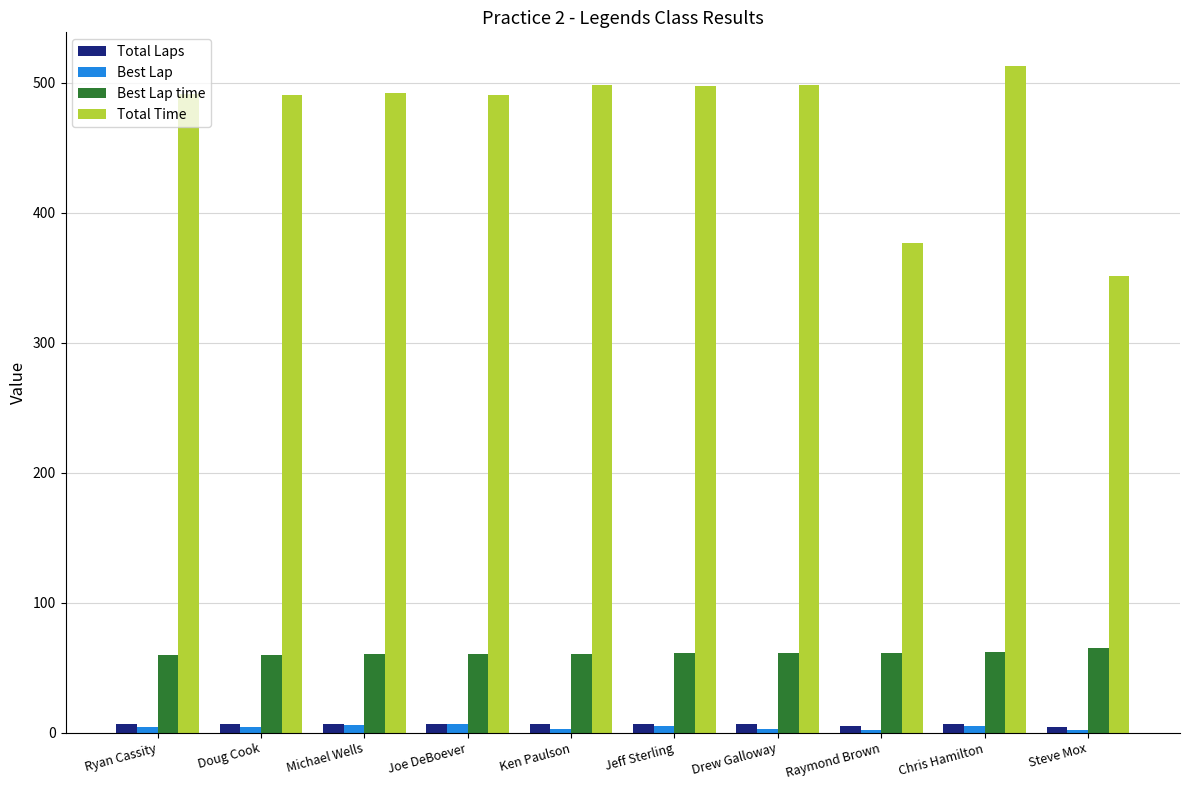

The value of Total Time at Ken Paulson is 498.4. True or false?

True